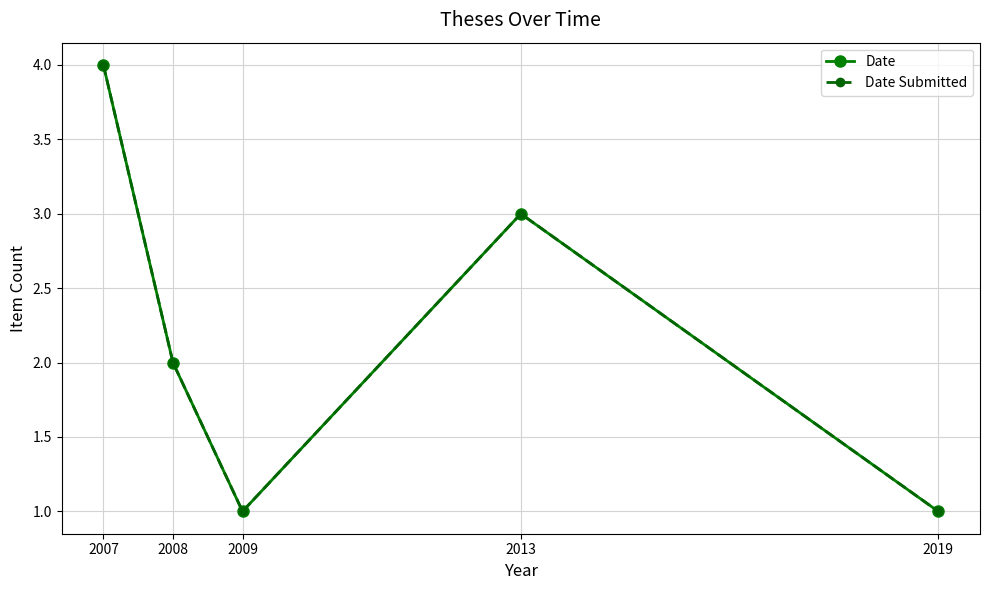

Does the chart have visible grid lines?

Yes